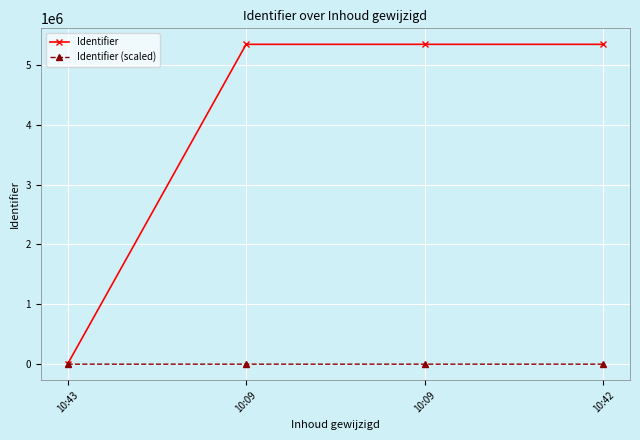

What are all the series names shown in the legend?

Identifier, Identifier (scaled)